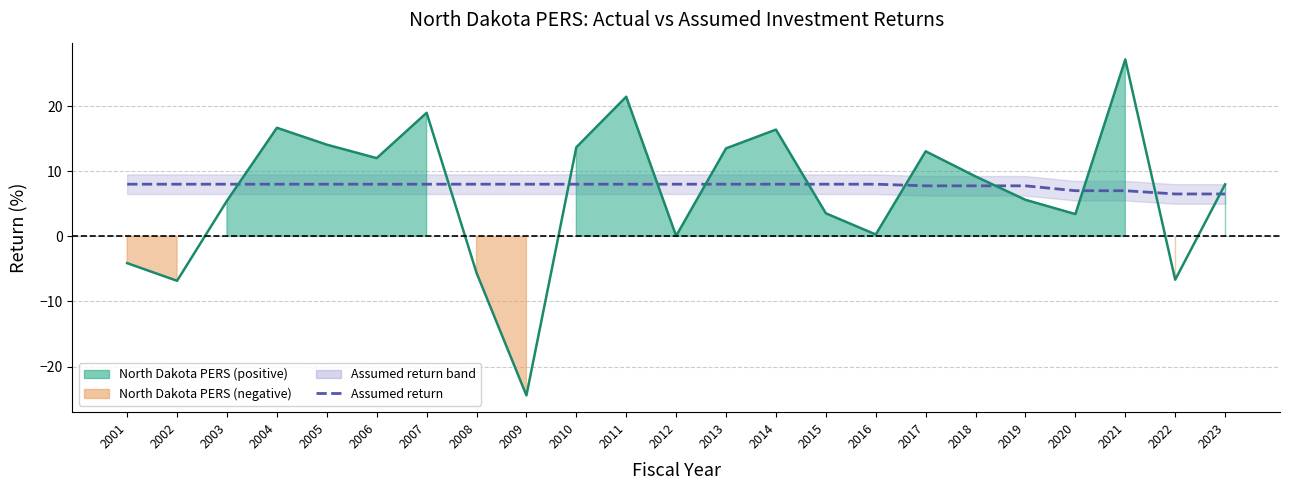

How many times do Assumed return and North Dakota PERS cross each other?

11